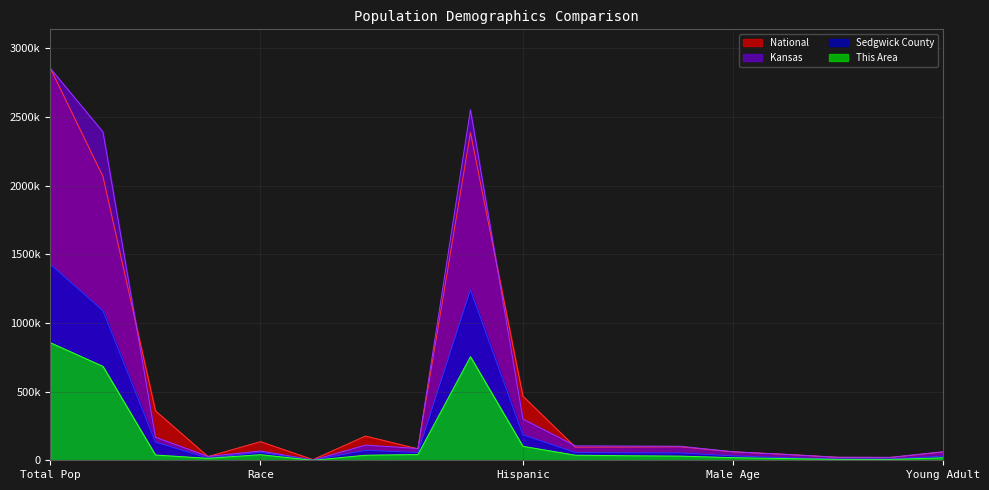

At which category does Sedgwick County reach its first local peak?

Race